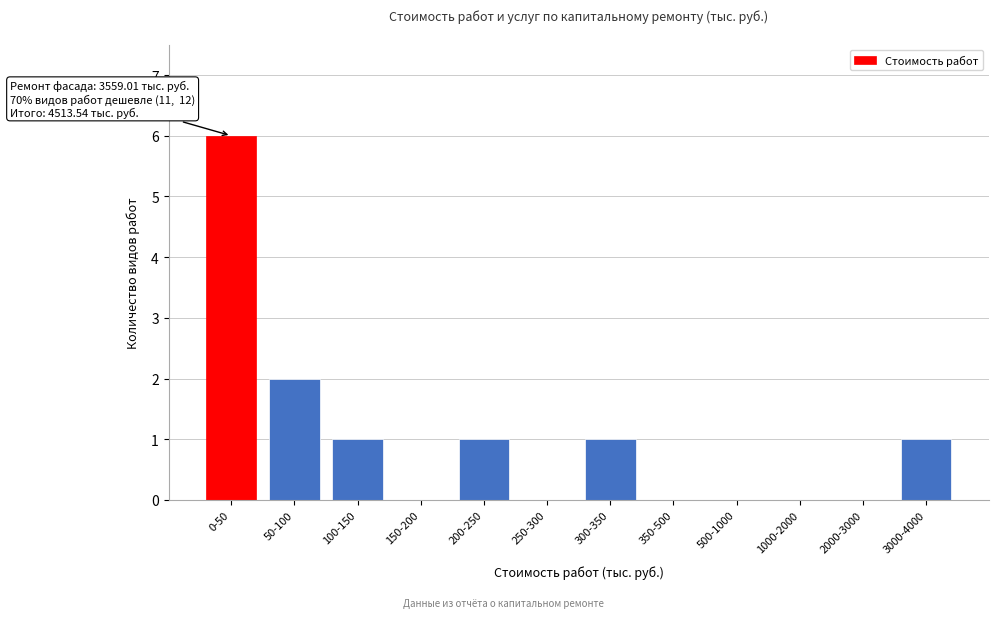

Reading right to left, transcribe all the data shown in this chart.

3000-4000=1	2000-3000=0	1000-2000=0	500-1000=0	350-500=0	300-350=1	250-300=0	200-250=1	150-200=0	100-150=1	50-100=2	0-50=6